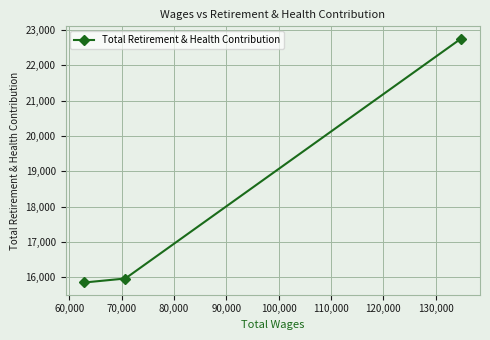

Reading left to right, what are all the values shown in this chart?

15847	15960	22763